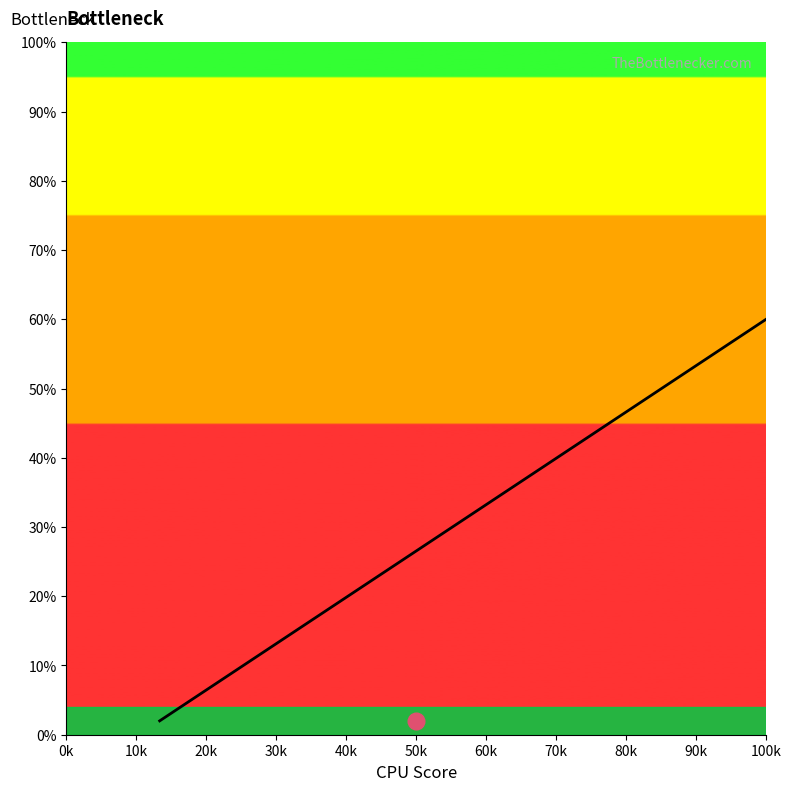

Where is A (left) nearest to the value 151?

60k